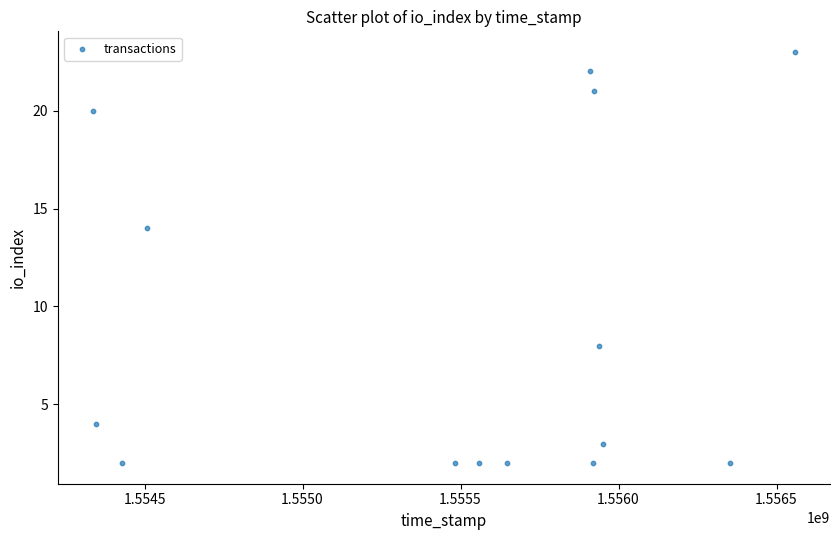

What is the range of X values (max minus min)?

2221833